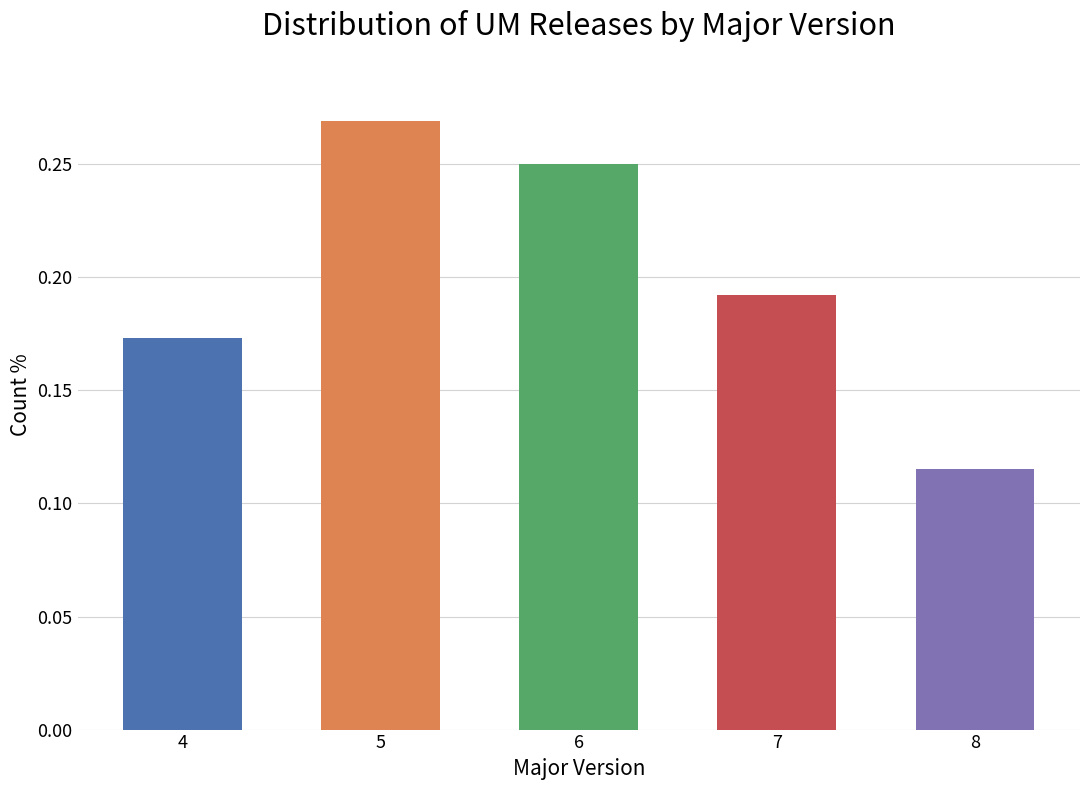

Which label corresponds to the smallest value in the chart?

8